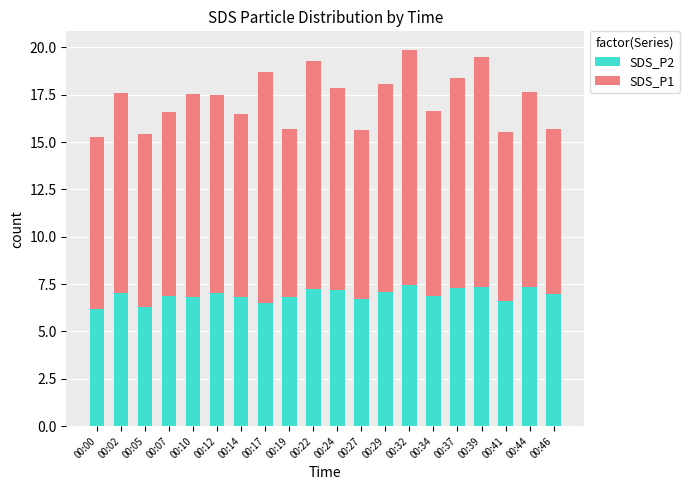

True or false: SDS_P2 has a value of 9.8 at 00:19.

False